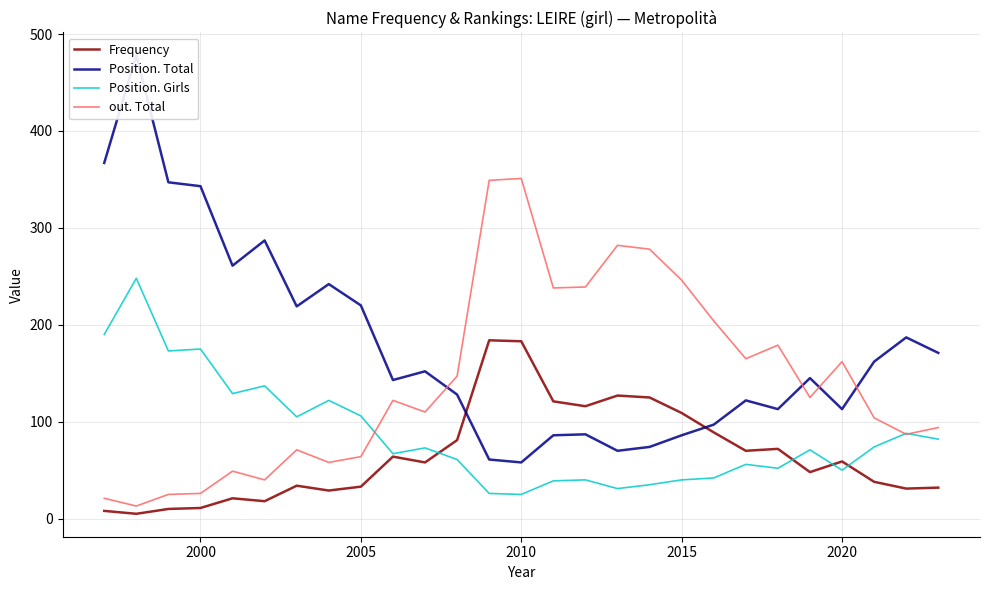

How many interior local peaks does the Position. Total series have?

8